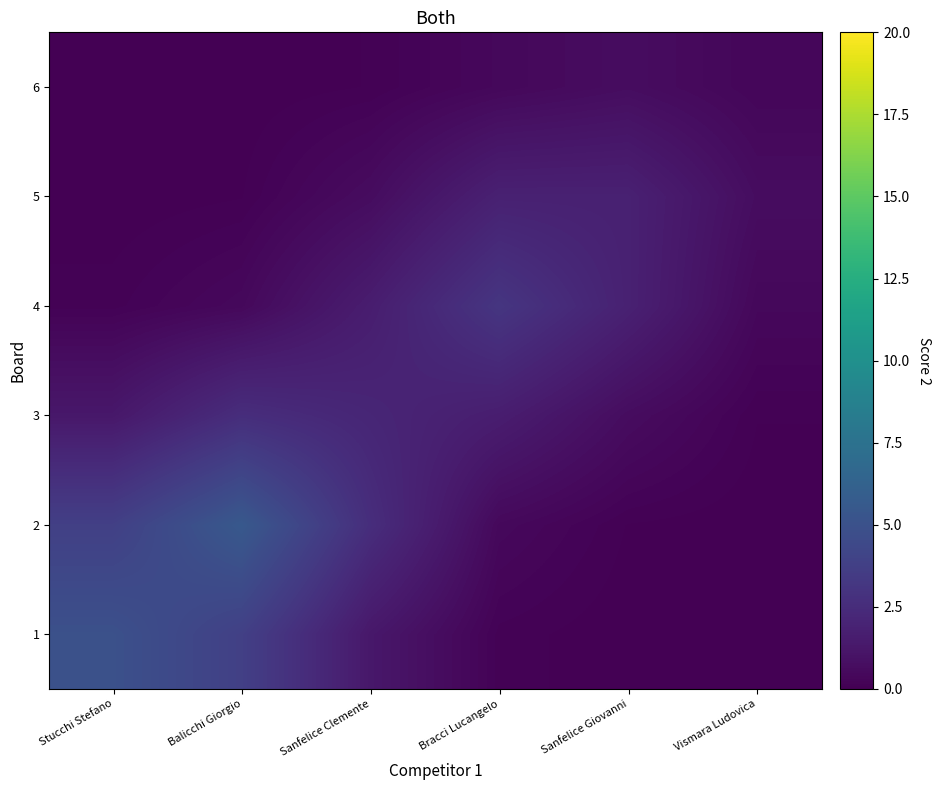

Reading left to right, extract all data points from this chart.

1: Stucchi Stefano=5.0	Balicchi Giorgio=3.8	Sanfelice Clemente=1.3	Bracci Lucangelo=0.1	Sanfelice Giovanni=0.0	Vismara Ludovica=0.0
2: Stucchi Stefano=3.8	Balicchi Giorgio=5.5	Sanfelice Clemente=2.6	Bracci Lucangelo=0.4	Sanfelice Giovanni=0.1	Vismara Ludovica=0.0
3: Stucchi Stefano=1.3	Balicchi Giorgio=2.6	Sanfelice Clemente=2.1	Bracci Lucangelo=1.6	Sanfelice Giovanni=0.7	Vismara Ludovica=0.1
4: Stucchi Stefano=0.1	Balicchi Giorgio=0.4	Sanfelice Clemente=1.6	Bracci Lucangelo=3.1	Sanfelice Giovanni=1.8	Vismara Ludovica=0.4
5: Stucchi Stefano=0.0	Balicchi Giorgio=0.1	Sanfelice Clemente=0.7	Bracci Lucangelo=1.8	Sanfelice Giovanni=1.8	Vismara Ludovica=0.7
6: Stucchi Stefano=0.0	Balicchi Giorgio=0.0	Sanfelice Clemente=0.1	Bracci Lucangelo=0.4	Sanfelice Giovanni=0.7	Vismara Ludovica=0.3